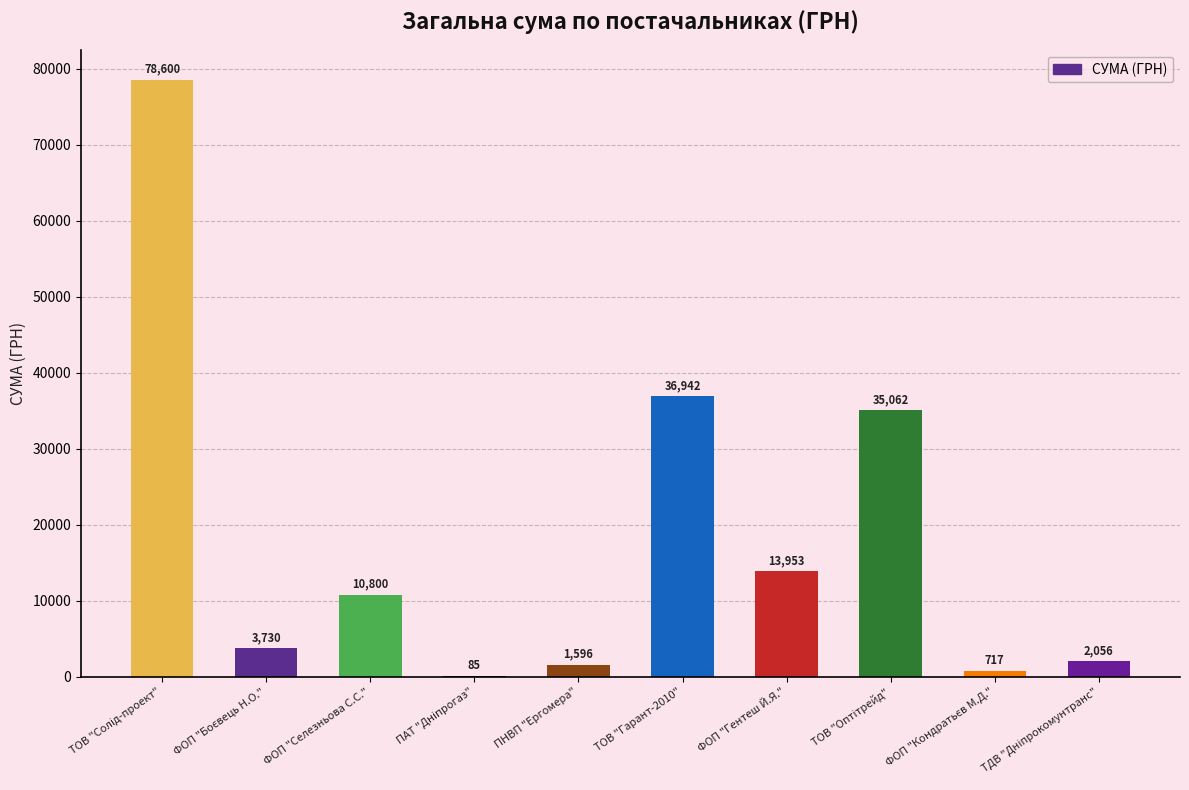

What is the maximum value shown in the chart?

78600.0